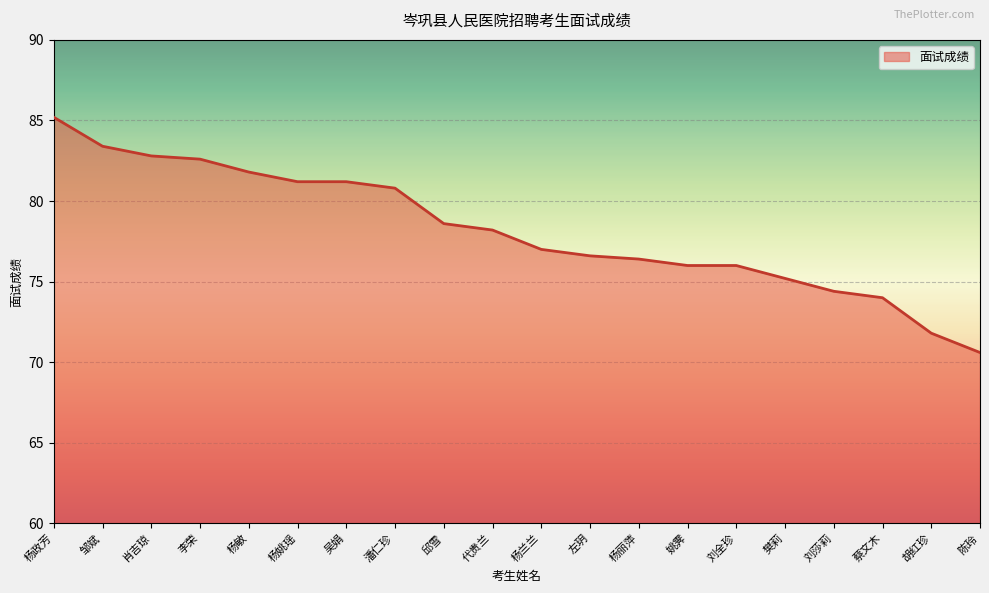

Reading left to right, list all the values displayed in this chart.

85.2	83.4	82.8	82.6	81.8	81.2	81.2	80.8	78.6	78.2	77.0	76.6	76.4	76.0	76.0	75.2	74.4	74.0	71.8	70.6